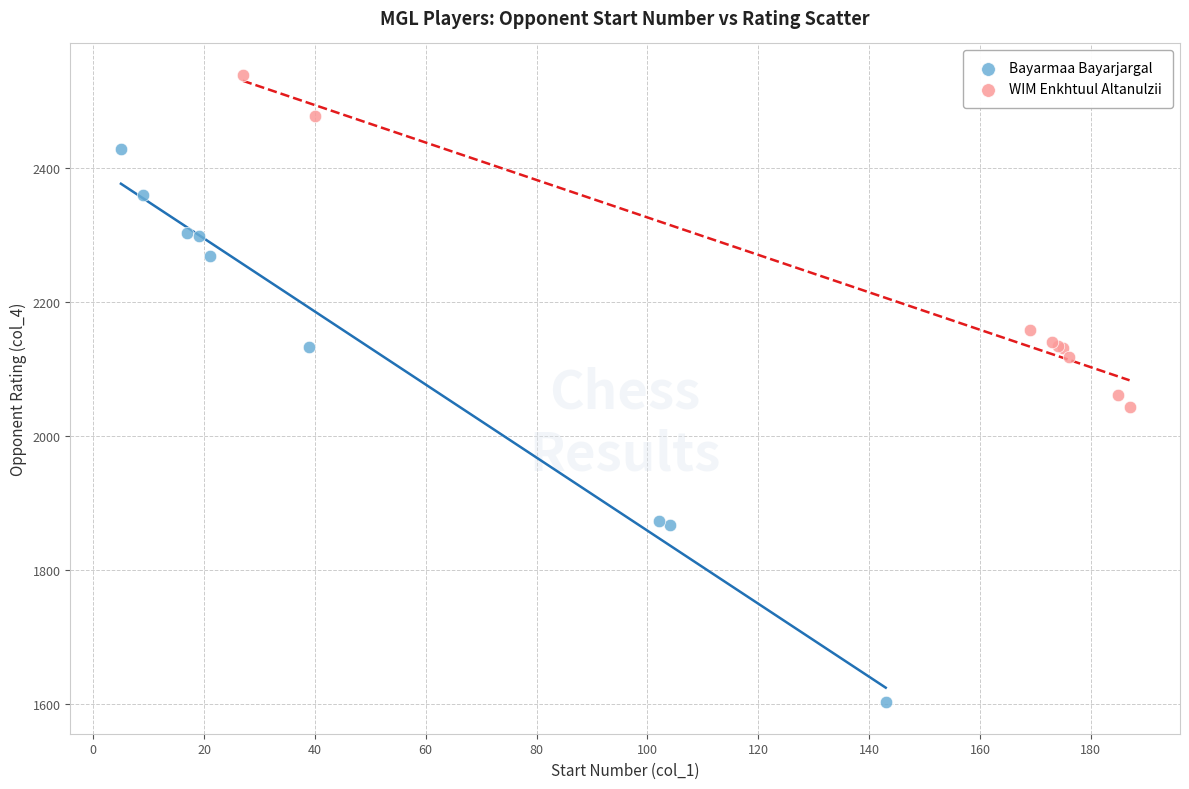

Which series has the largest Y range (max minus min)?

Bayarmaa Bayarjargal